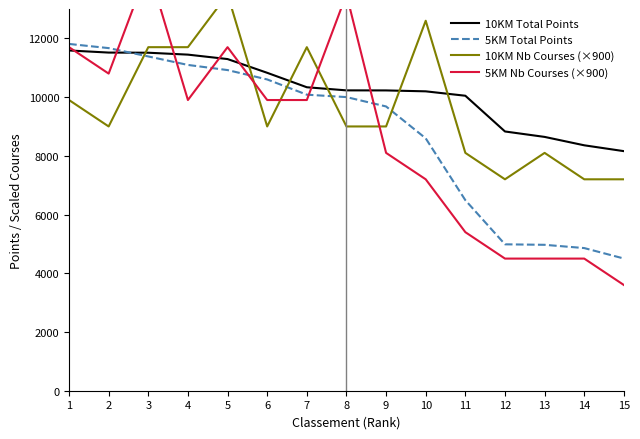

What is the spread (max minus min) of values at 7?

1800